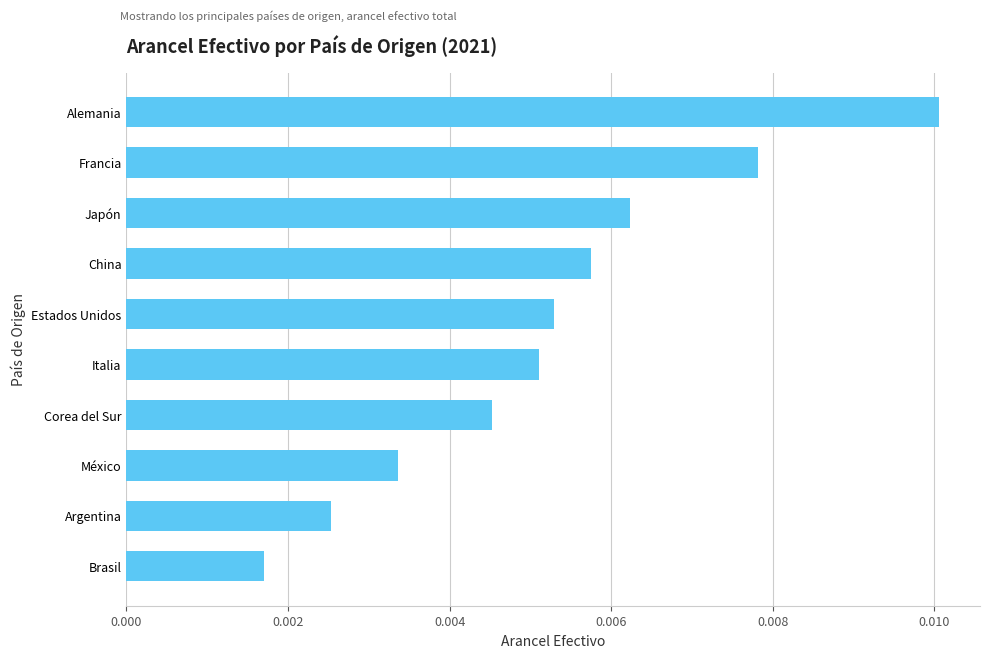

Does the chart contain any negative values?

No